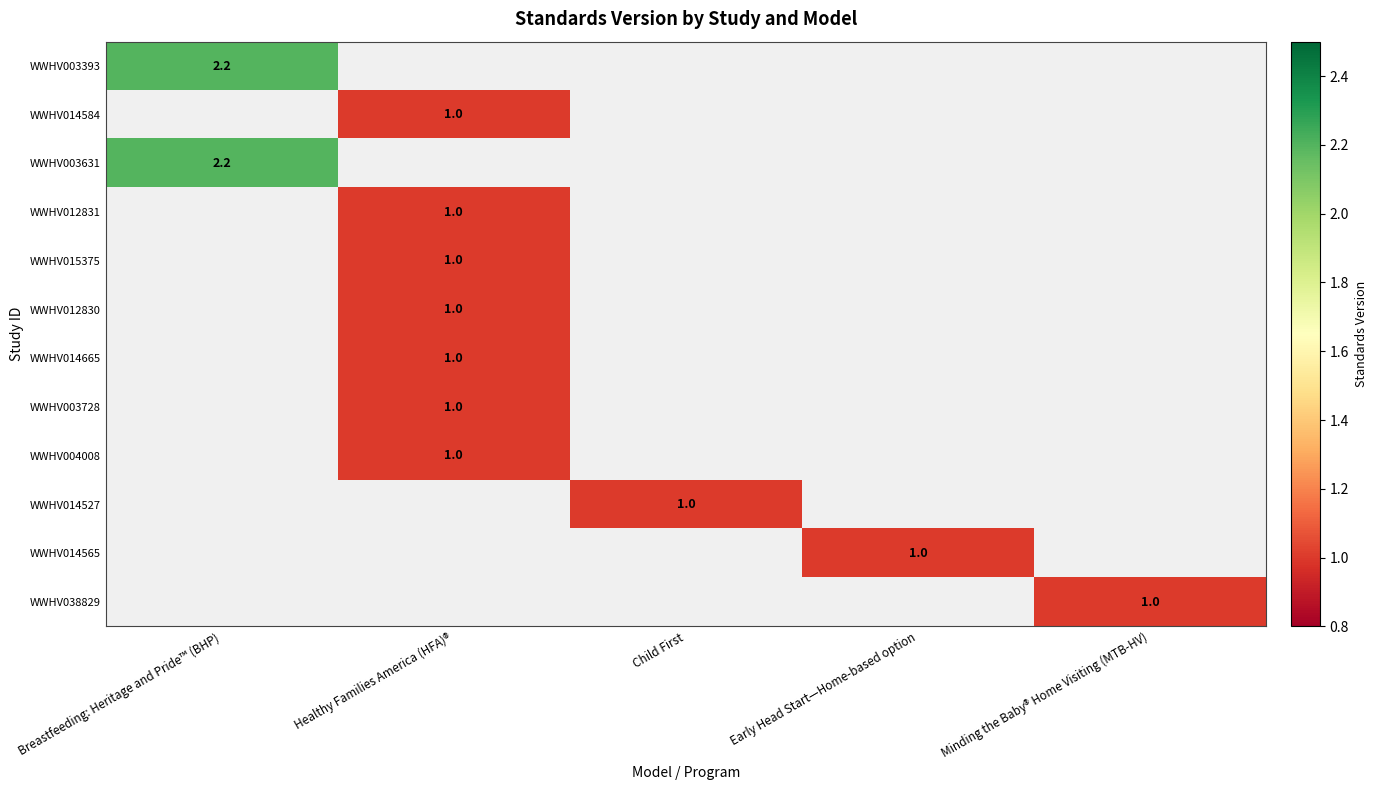

Is it true that WWHV012831 equals 0.2 at Healthy Families America (HFA)®?

False